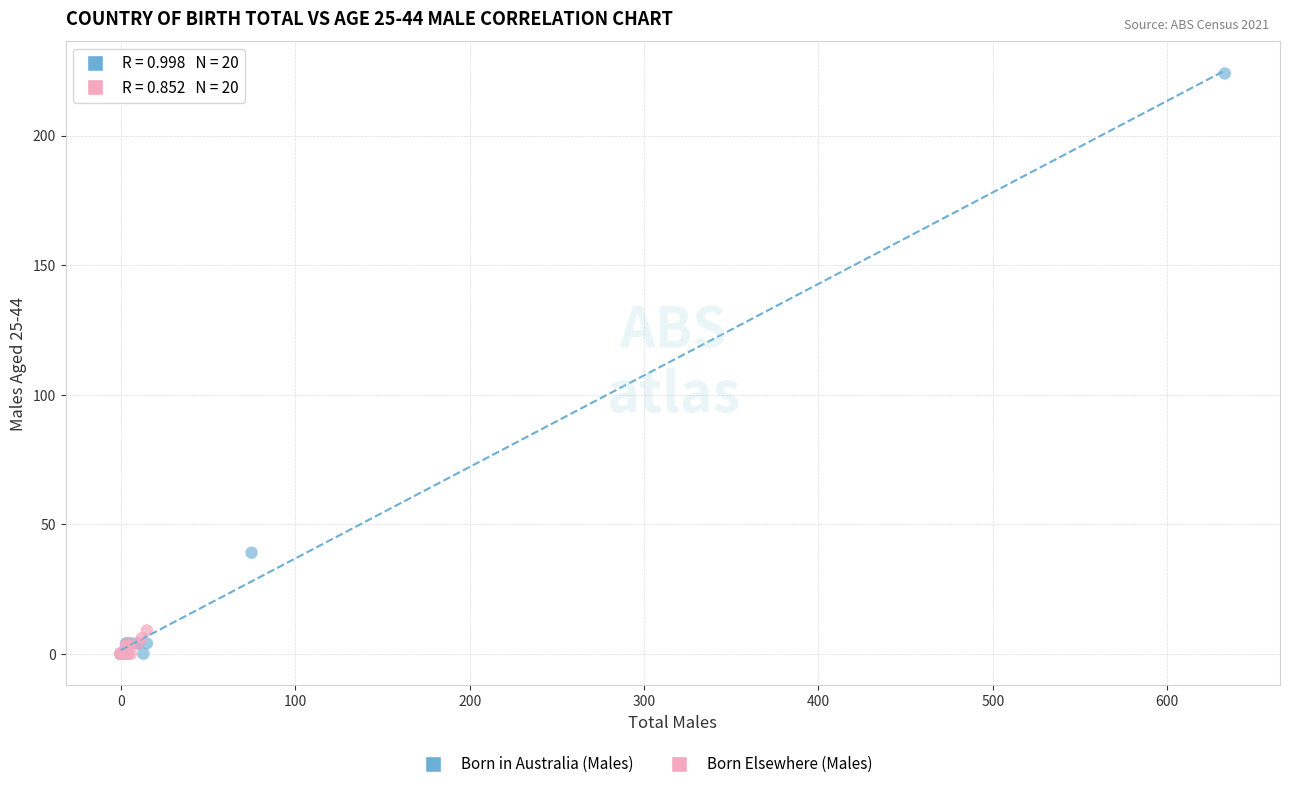

Which series has the largest Y range (max minus min)?

Born in Australia (Males)